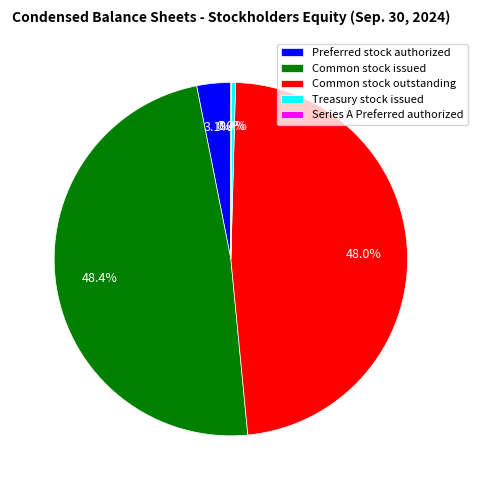

To the nearest percent, what percentage of the pie is Common stock issued?

48%